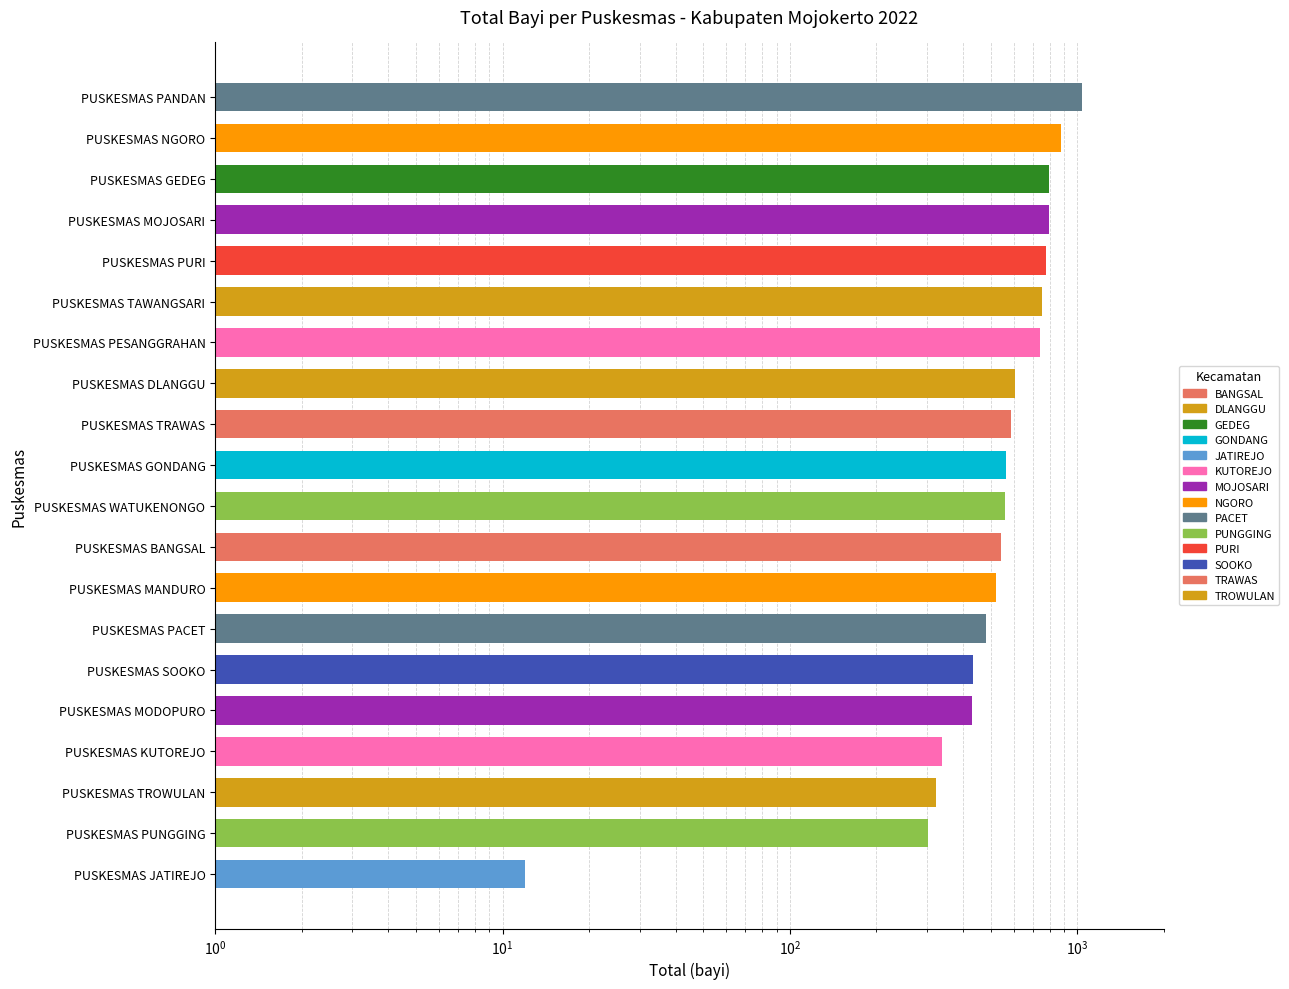

What is the average value of the KECAMATAN PUNGGING series?

431